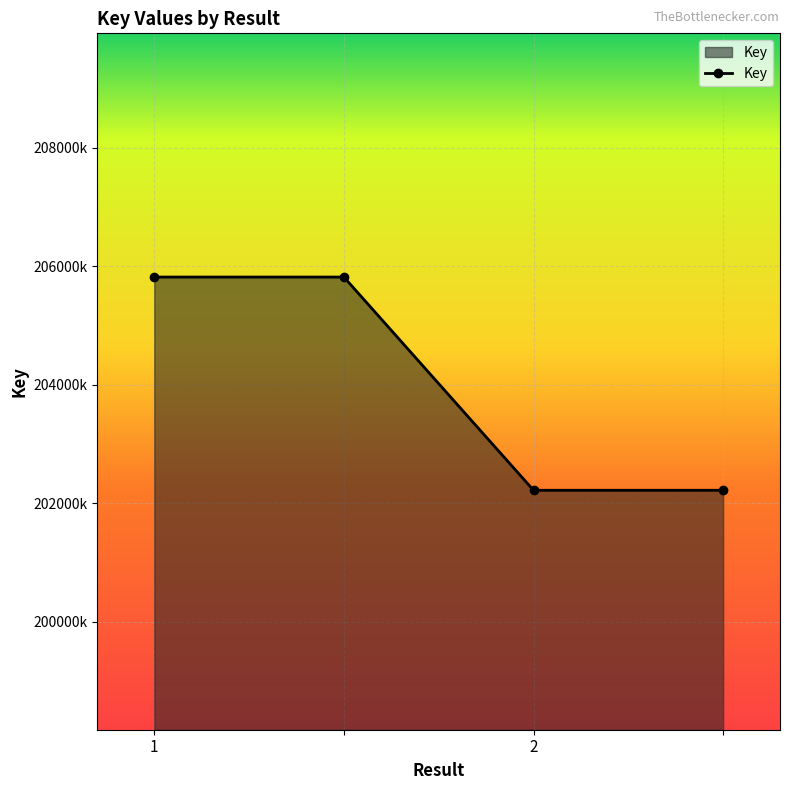

Reading right to left, list all the values displayed in this chart.

=202216666	2=202216666	=205817970	1=205817970